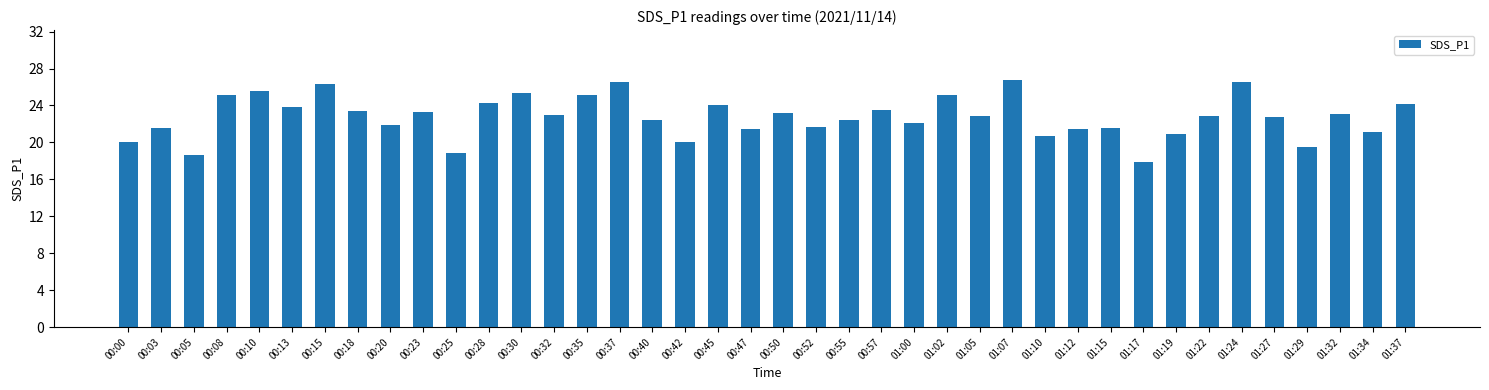

At which category does the chart reach its peak across all series?

01:07